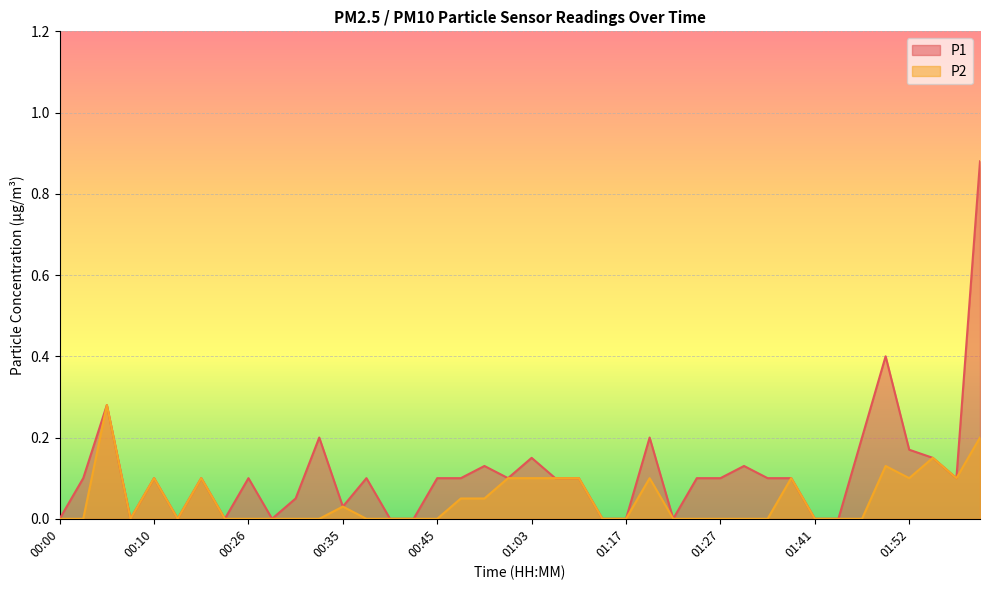

How many lines are shown in the chart?

2